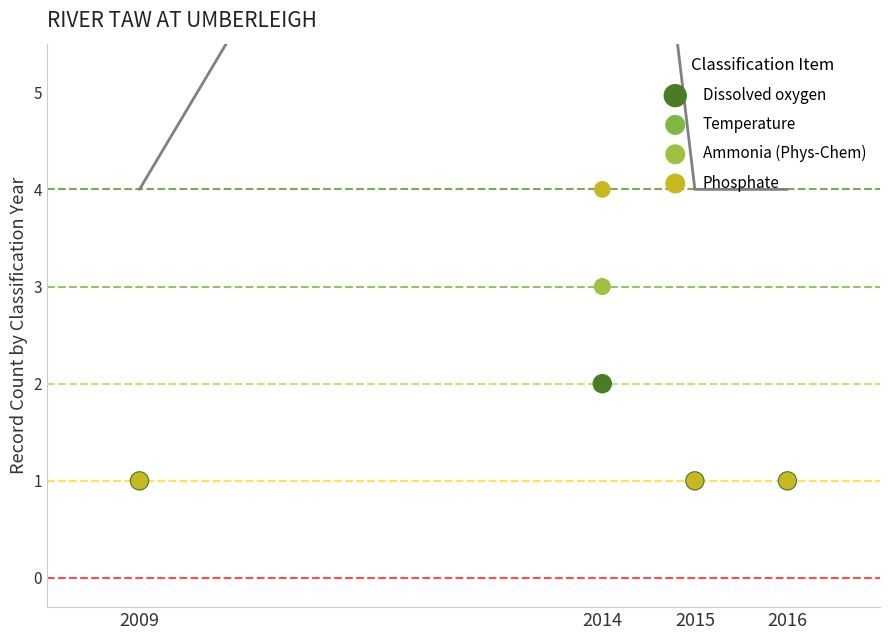

What are all the series names shown in the legend?

Dissolved oxygen, Temperature, Ammonia (Phys-Chem), Phosphate